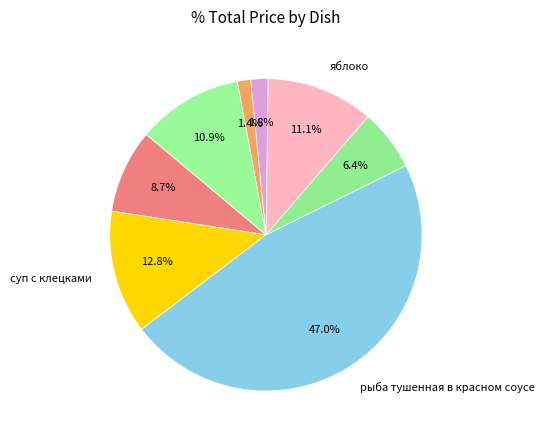

How many segments does this pie chart have?

8